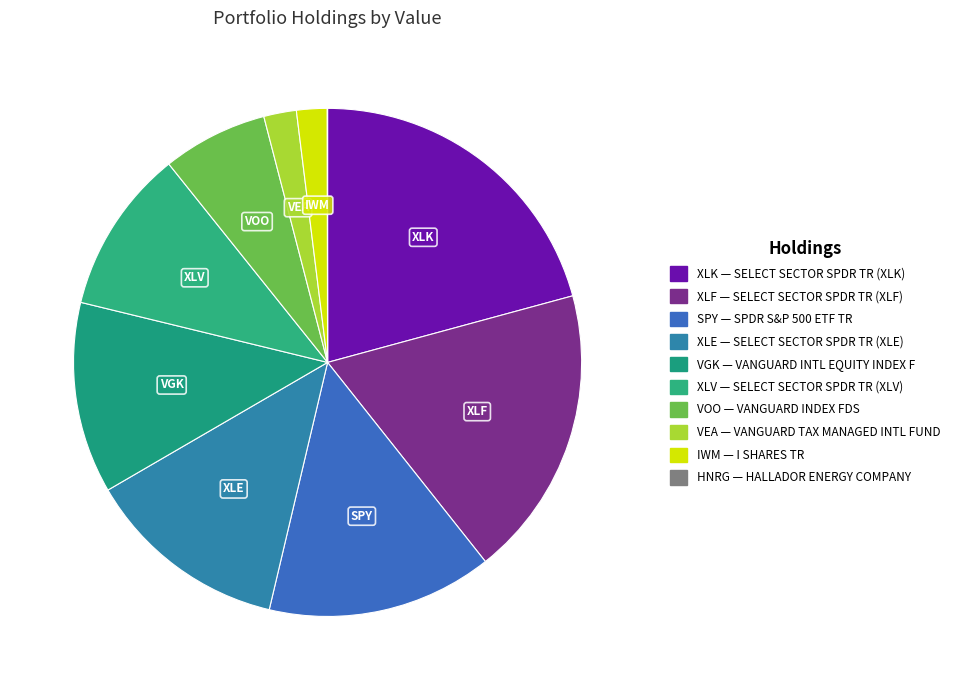

Which has a higher value, XLV or IWM?

XLV